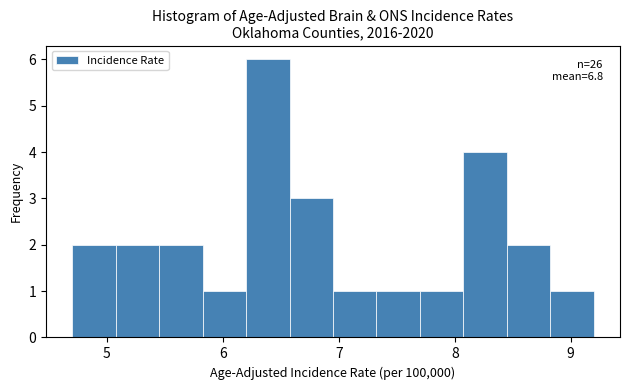

Read against the x-axis, roughly where is the centre of the tallest bar?

6.4